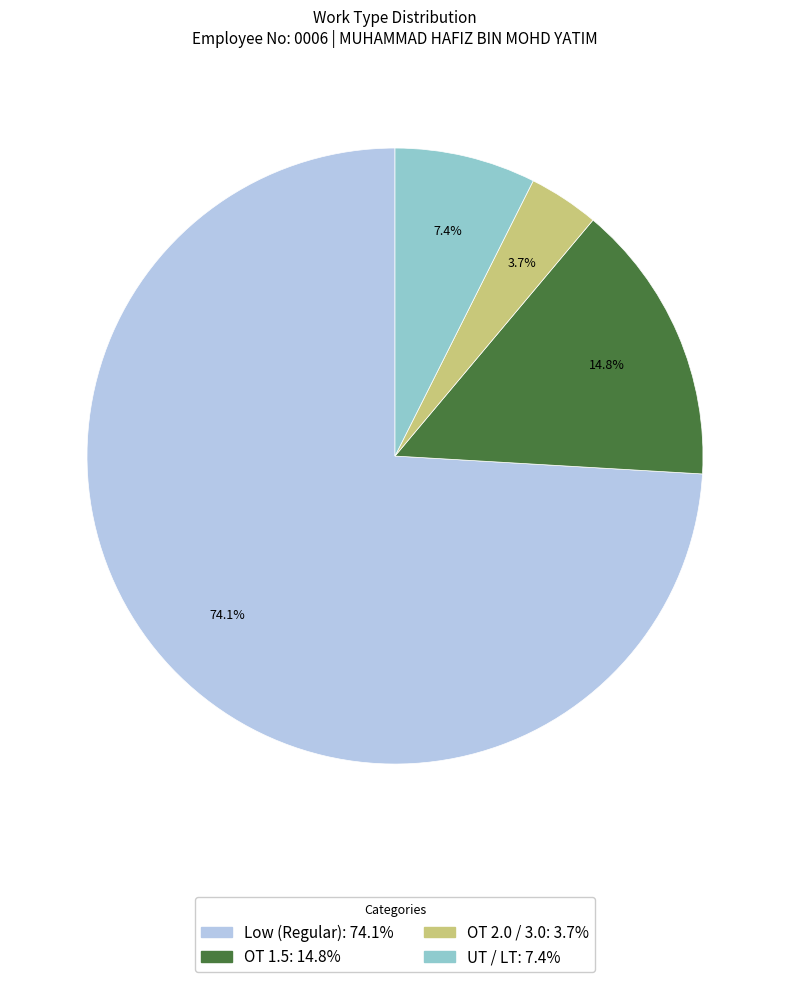

How many slices are in this pie chart?

4